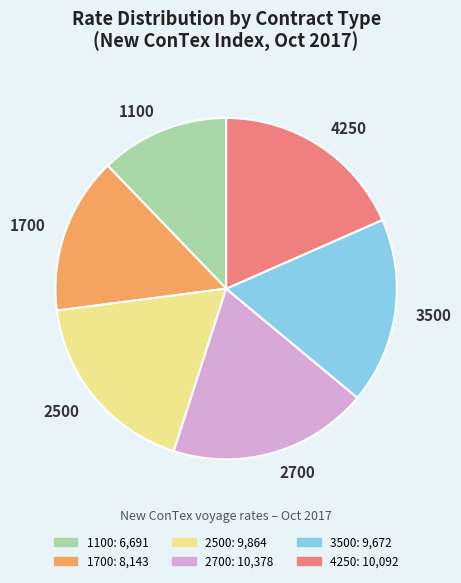

True or false: 1700 accounts for 3% of the total.

False